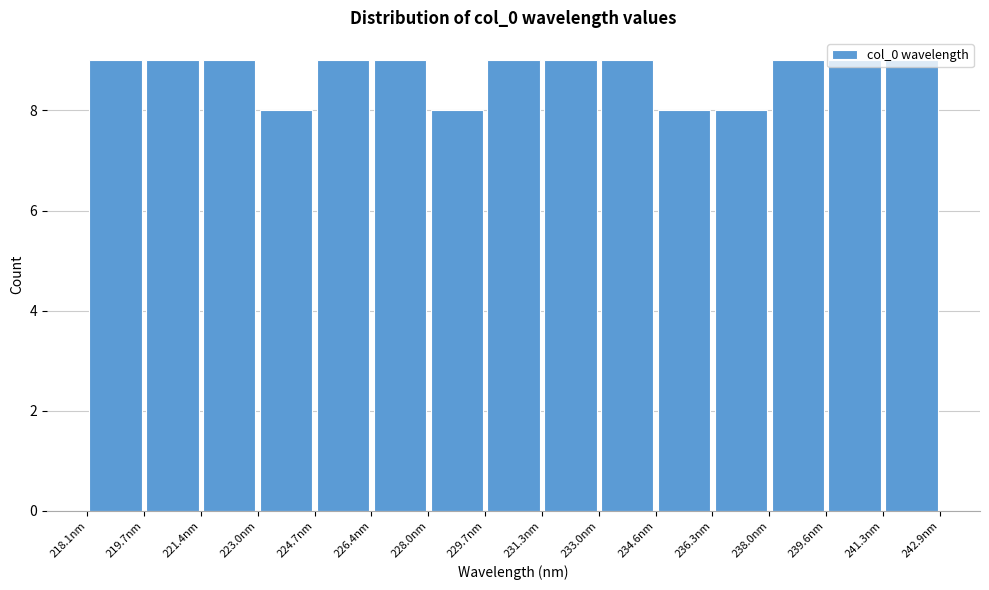

Reading left to right, transcribe this chart: for each bar, give the range it covers on the x-axis and its height. Neither the bar edges nor the heights are printed on the chart, so give them approximately, as read against the axes.

218.0 to 219.8: 9
219.8 to 221.4: 9
221.4 to 223.0: 9
223.0 to 224.6: 8
224.6 to 226.4: 9
226.4 to 228.0: 9
228.0 to 229.6: 8
229.6 to 231.4: 9
231.4 to 233.0: 9
233.0 to 234.6: 9
234.6 to 236.4: 8
236.4 to 238.0: 8
238.0 to 239.6: 9
239.6 to 241.2: 9
241.2 to 243.0: 9